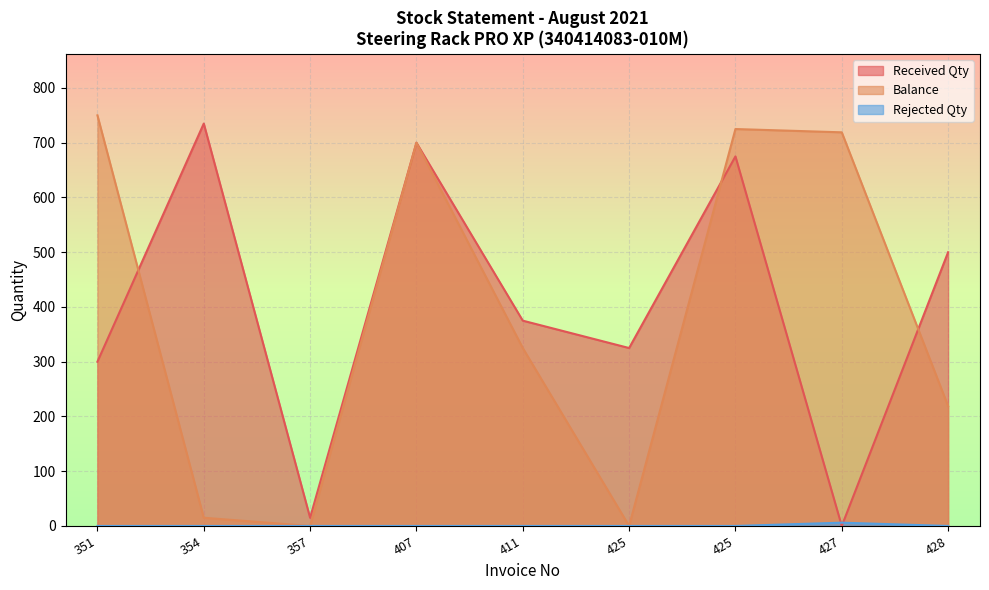

Where does the Received Qty series first go above 375?

354